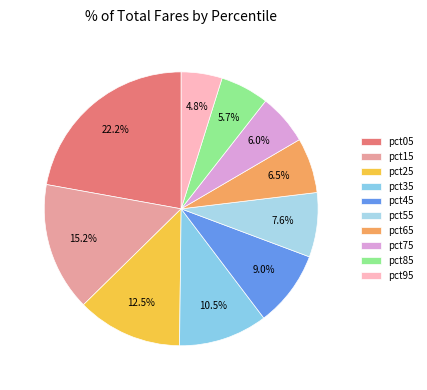

To the nearest percent, what is the difference between the pct65 and pct05 slice percentages?

16%